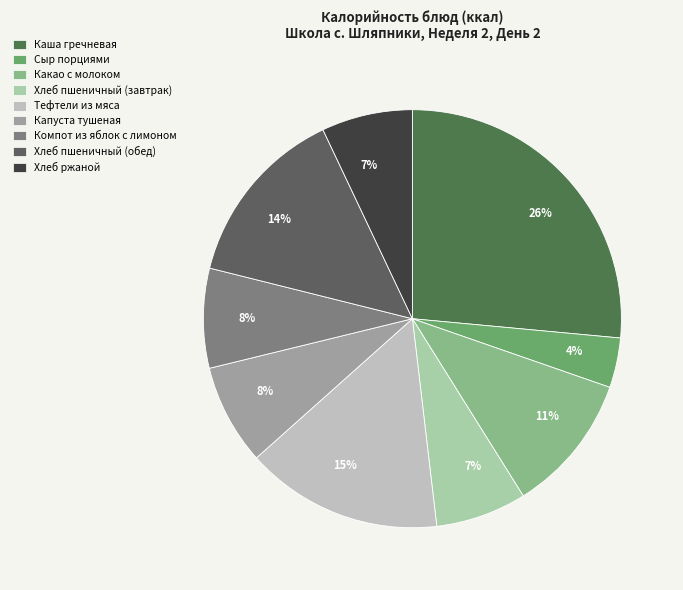

How many slices are in this pie chart?

9